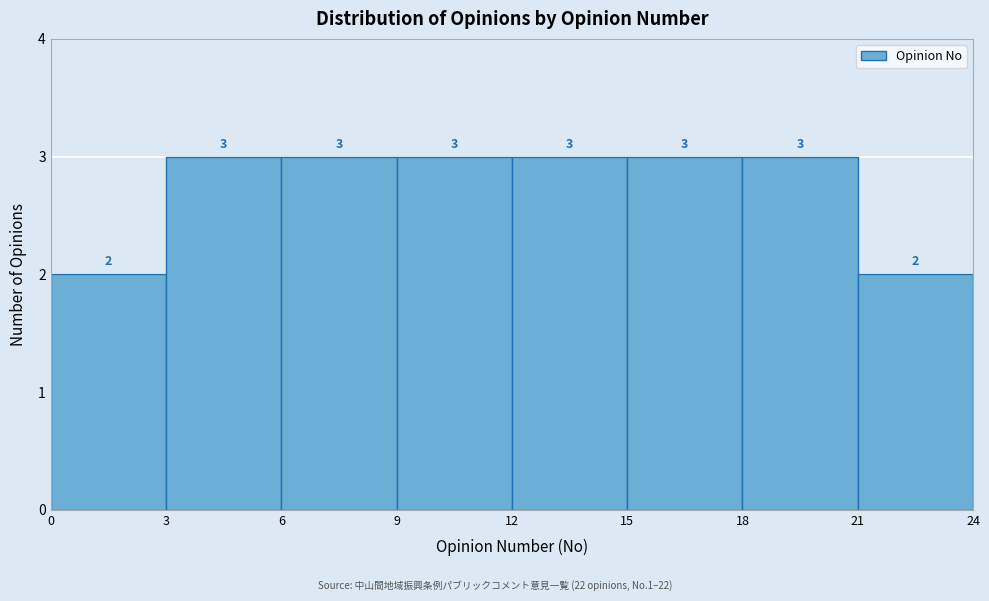

Reading left to right, transcribe this chart: for each bar, give the range it covers on the x-axis and its height.

0 to 3: 2
3 to 6: 3
6 to 9: 3
9 to 12: 3
12 to 15: 3
15 to 18: 3
18 to 21: 3
21 to 24: 2